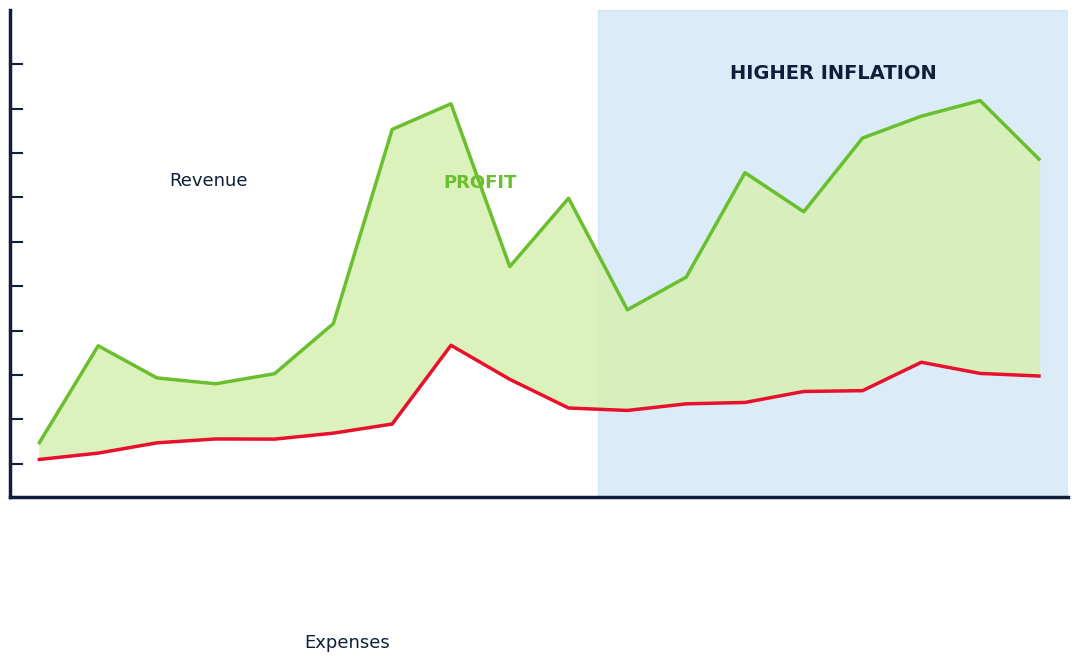

Reading right to left, extract all data points from this chart.

Revenue: 0.2	0.2	0.2	0.2	0.2	0.2	0.1	0.1	0.2	0.1	0.2	0.2	0.1	0.1	0.0	0.1	0.1	0.0
Expenses: 0.1	0.1	0.1	0.0	0.0	0.0	0.0	0.0	0.0	0.1	0.1	0.0	0.0	0.0	0.0	0.0	0.0	0.0